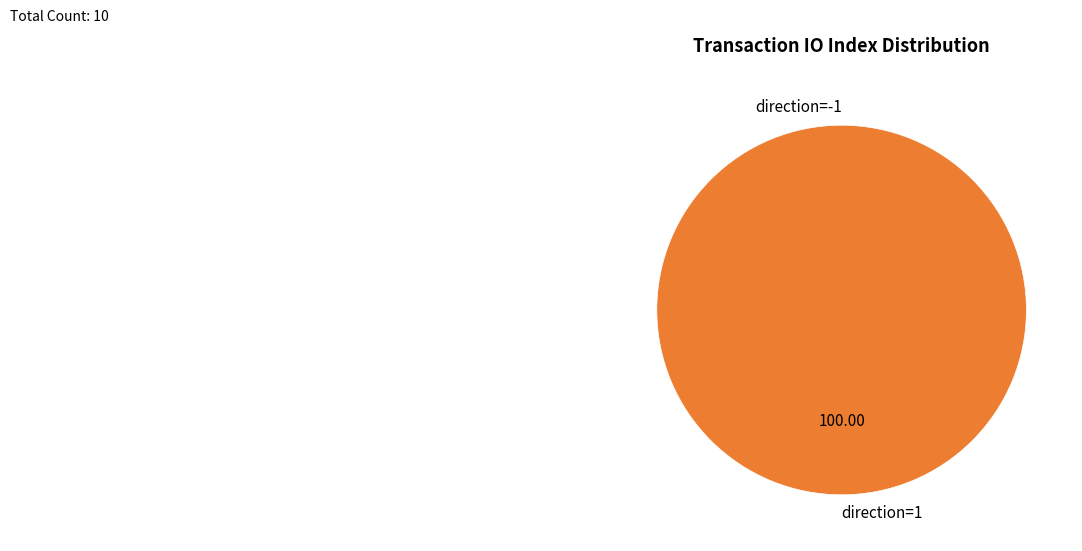

Count the number of slices in the pie.

2